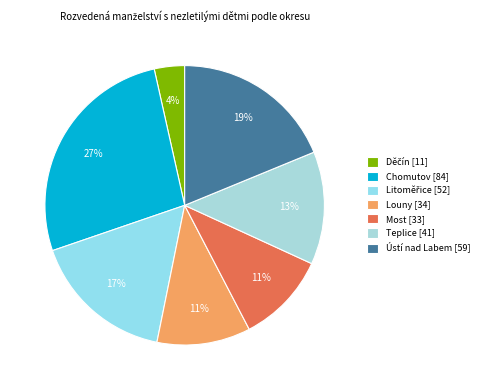

How many slices are in this pie chart?

7